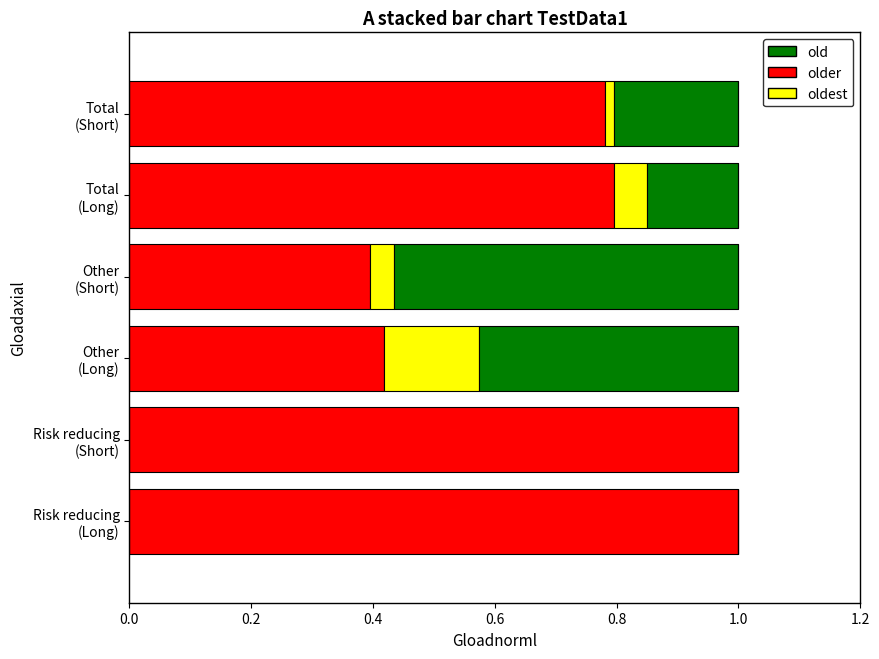

How many categories are shown in the chart?

6